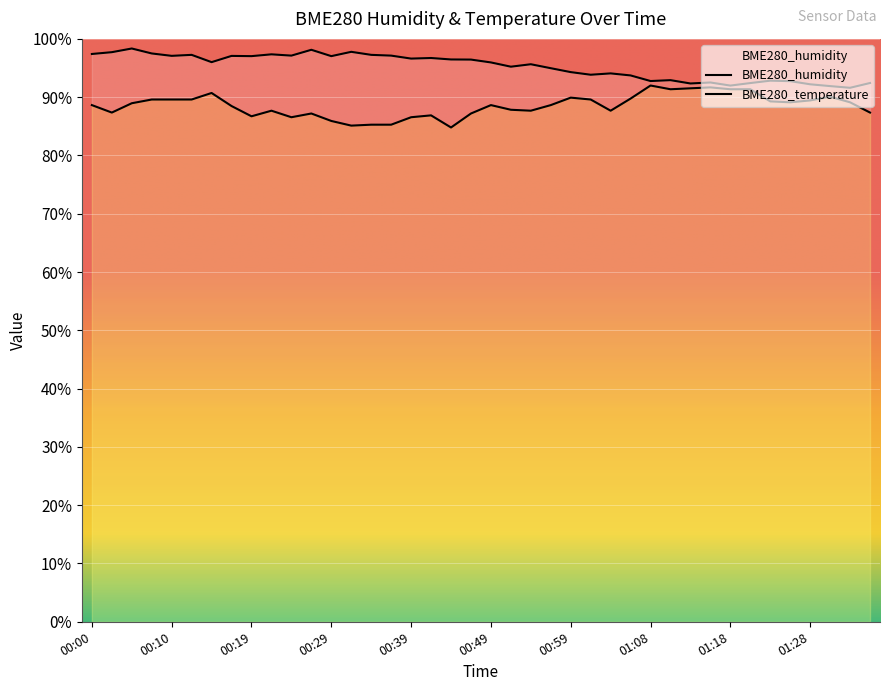

What value does the BME280_temperature series have at 00:44?

84.8